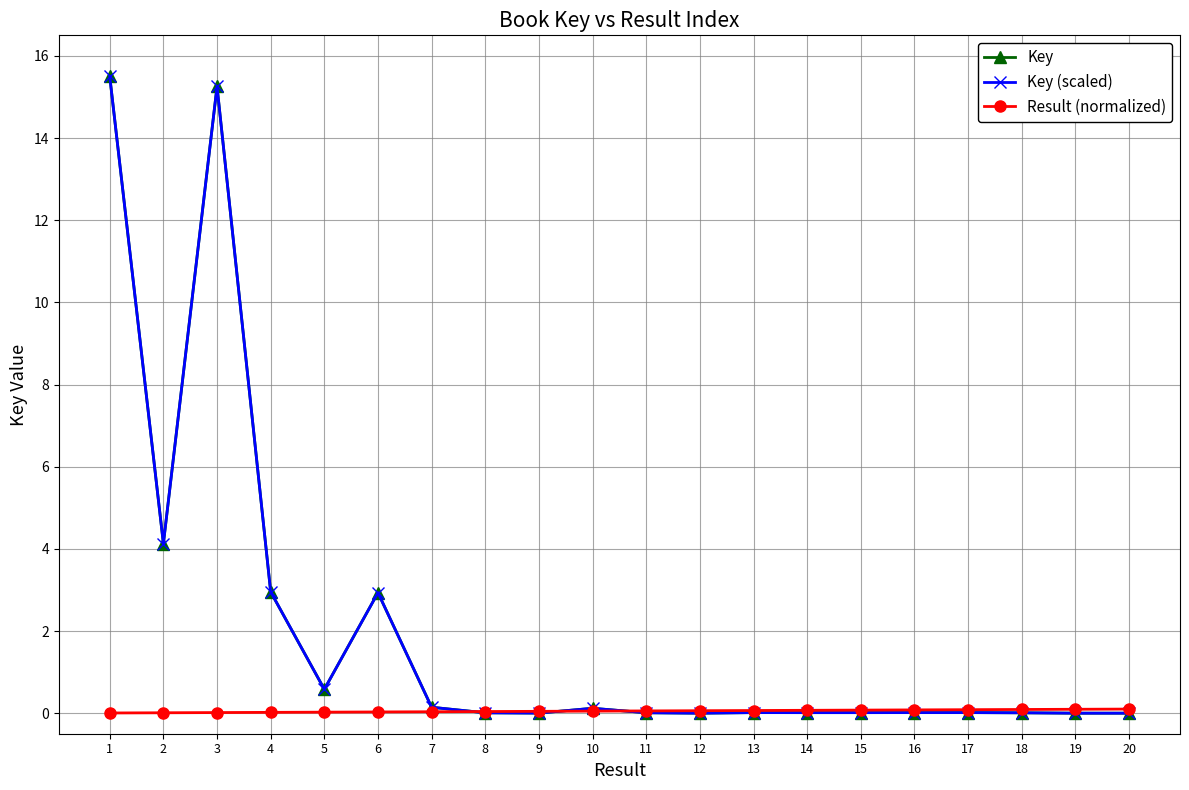

True or false: Key has a value of 5.8 at 2.

False